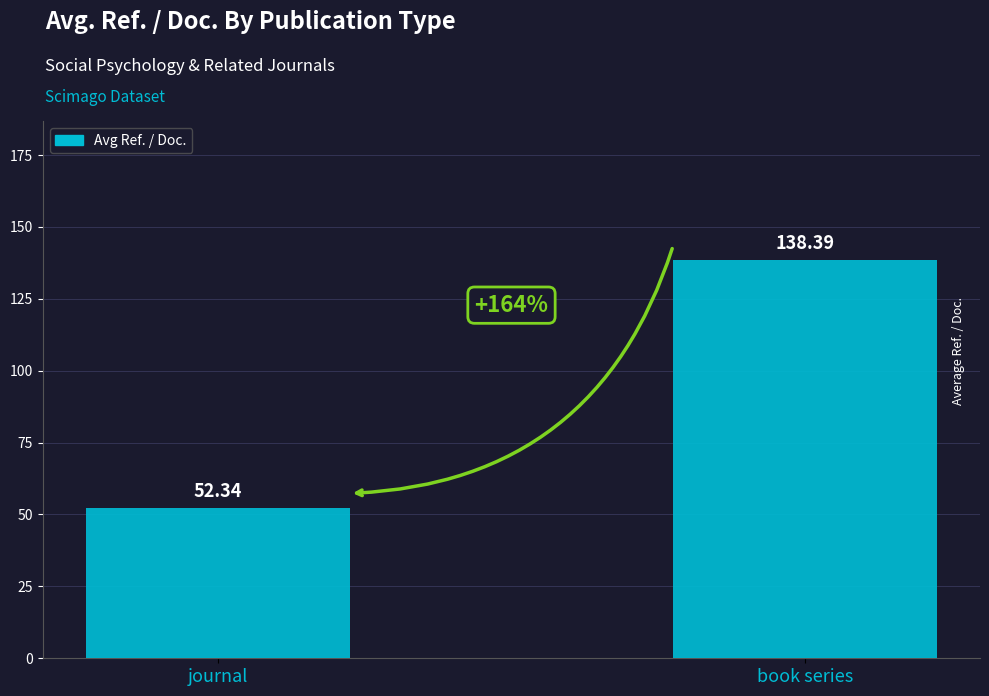

What is the sum of all values?

190.7